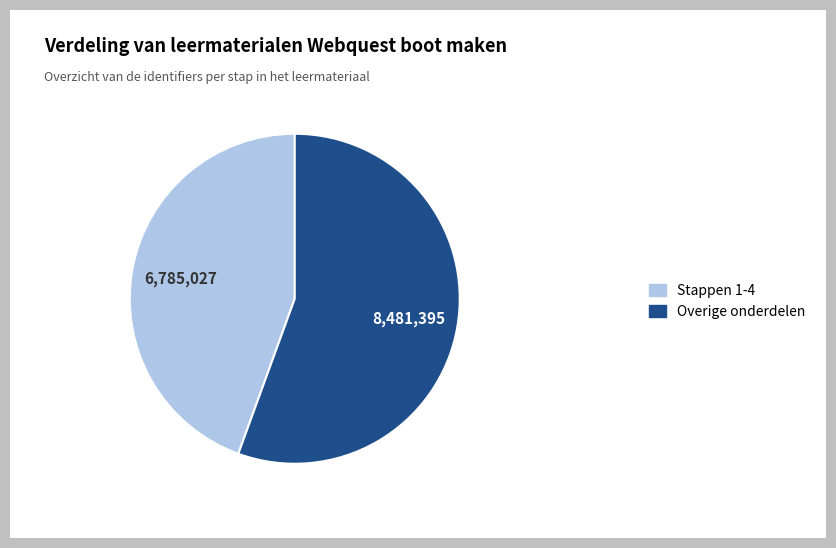

Is there any slice that represents more than half of the pie?

Yes